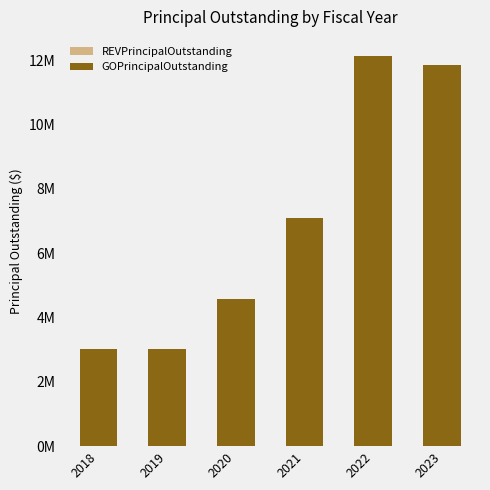

Which label corresponds to the smallest value in the chart?

2018